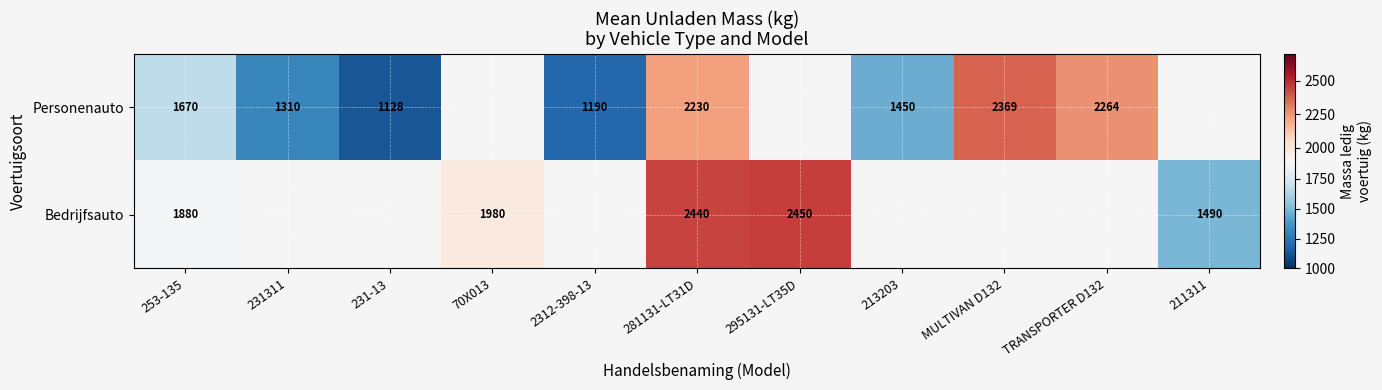

Is the value of Personenauto at 231-13 greater than the value of Bedrijfsauto at 2312-398-13?

Yes